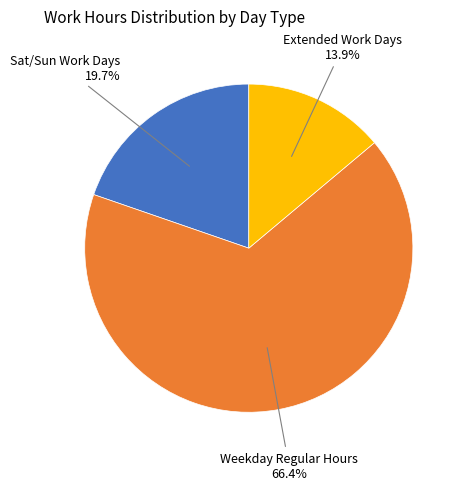

Rank the categories by value from lowest to highest.

Extended Work Days, Sat/Sun Work Days, Weekday Regular Hours